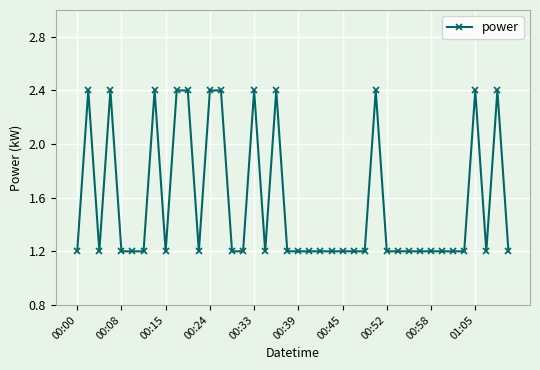

What is the maximum value shown in the chart?

2.4